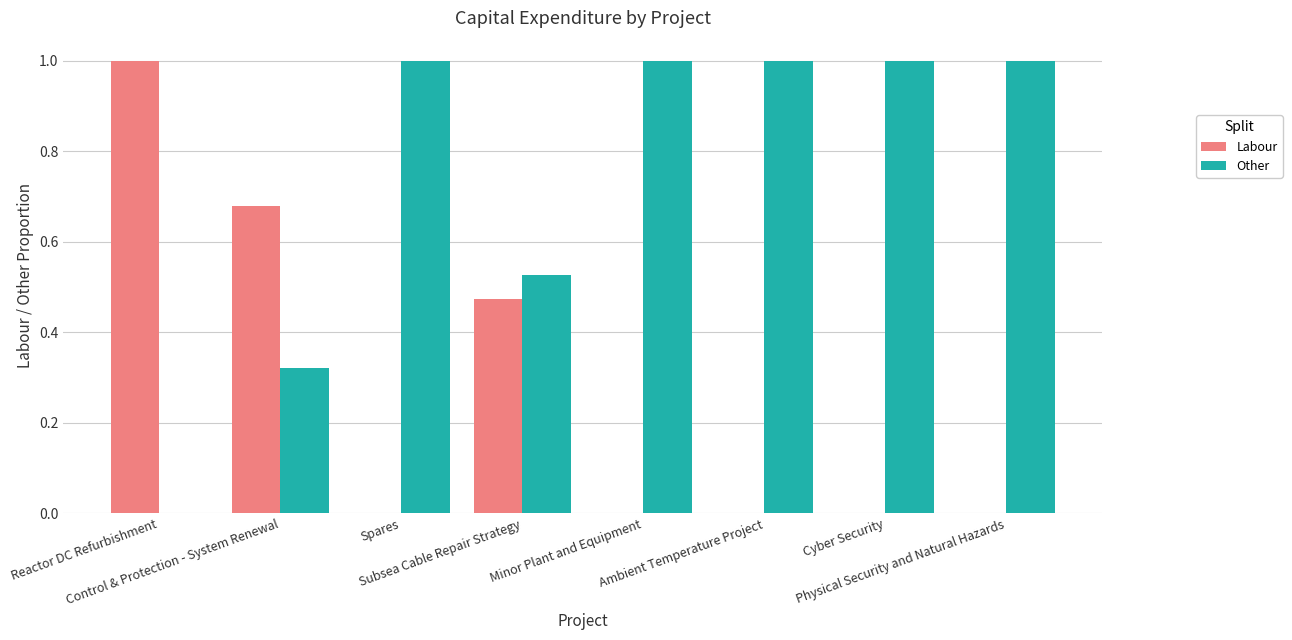

What is the sum of all Other values?

5.8